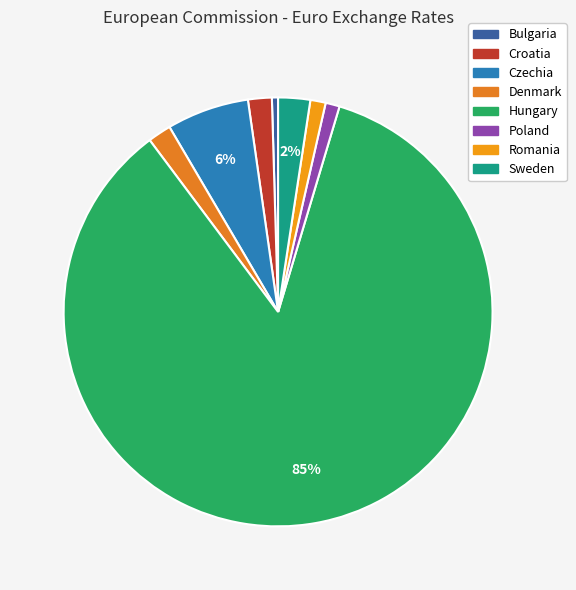

To the nearest percent, what is the combined percentage of Croatia and Hungary?

87%